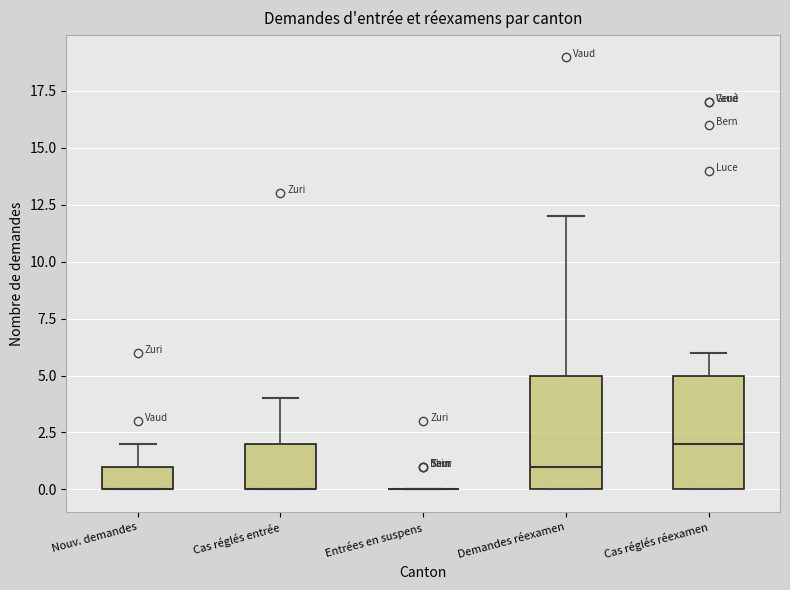

Reading left to right, transcribe this box plot: for each box, give where its median line is, the range the box spans, and where its two whiskers end, as read against the y-axis. The values are not printed on the chart, so give them approximately, as read against the axis.

Nouv. demandes: median 0 (drawn on the box's lower edge), box 0 to 1, whiskers 0 to 2
Cas réglés entrée: median 0 (drawn on the box's lower edge), box 0 to 2, whiskers 0 to 4
Entrées en suspens: box collapsed to a line at 0, whiskers 0 to 0
Demandes réexamen: median 1, box 0 to 5, whiskers 0 to 12
Cas réglés réexamen: median 2, box 0 to 5, whiskers 0 to 6